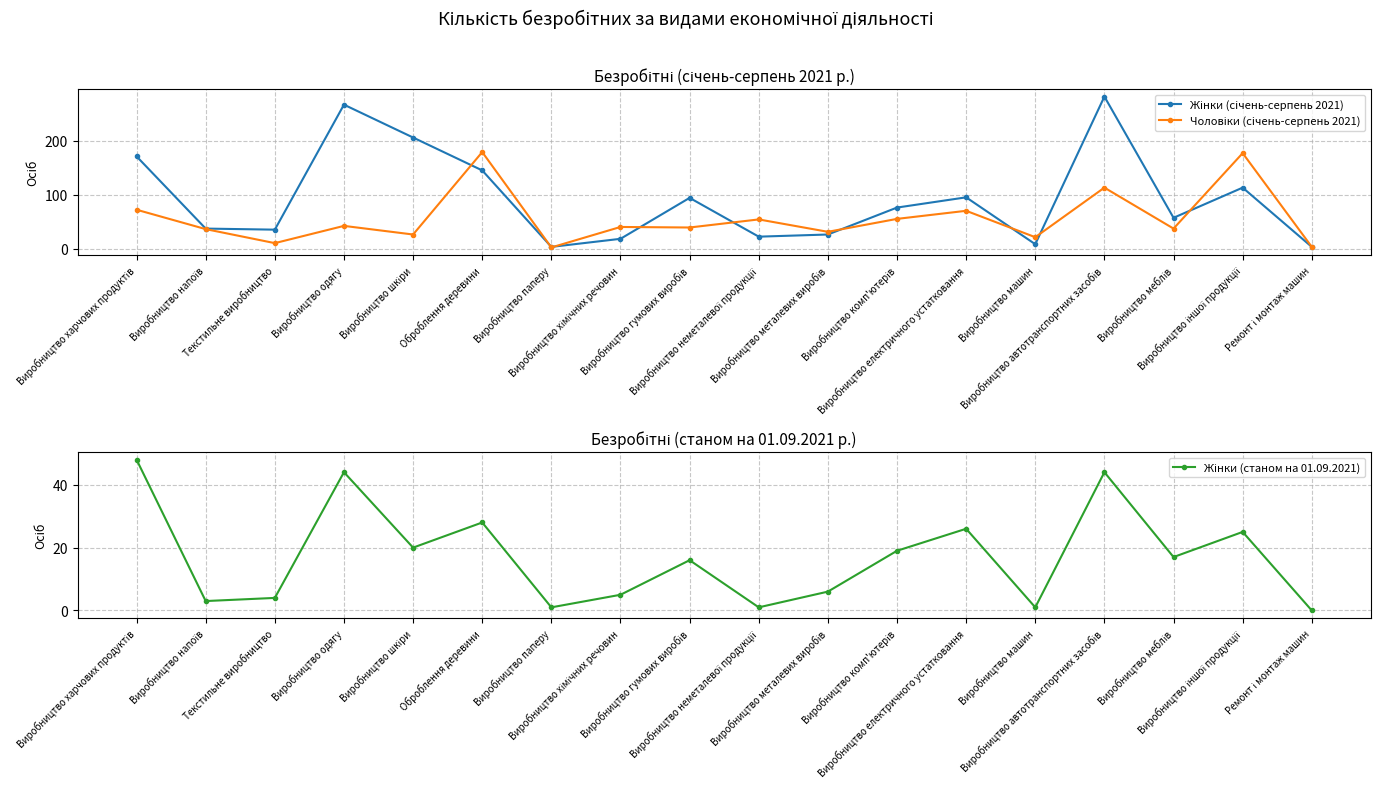

What is the average value of the Жінки (станом на 01.09.2021) series?

17